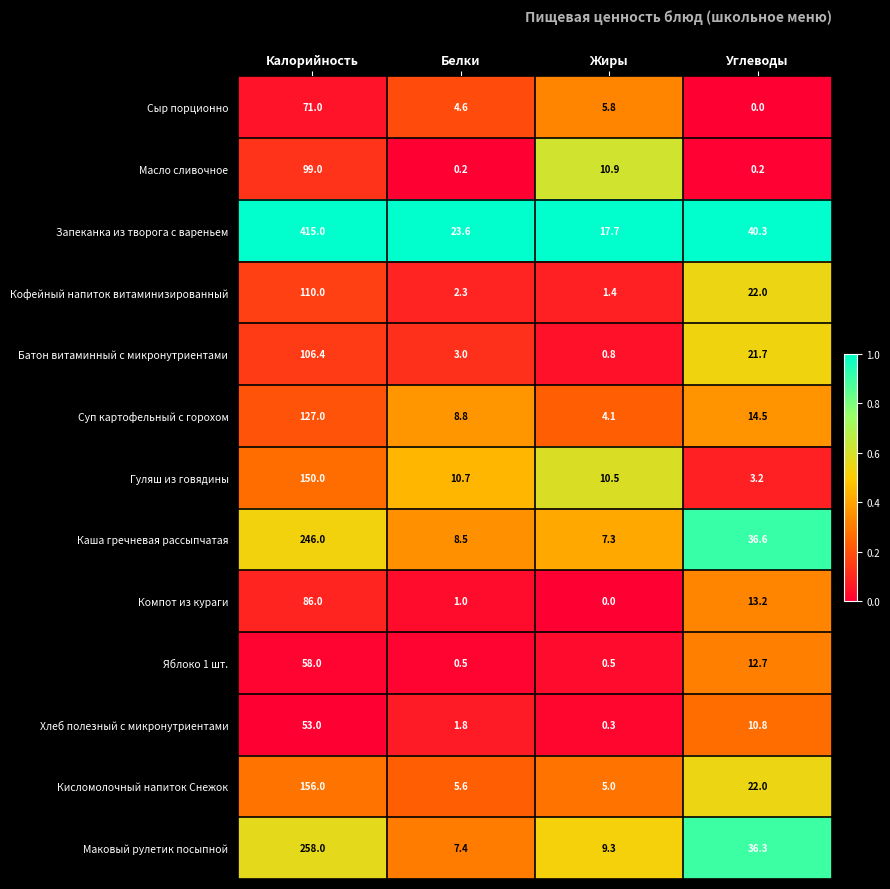

Rank the series by their maximum value, from lowest to highest.

Хлеб полезный с микронутриентами, Яблоко 1 шт., Сыр порционно, Компот из кураги, Масло сливочное, Батон витаминный с микронутриентами, Кофейный напиток витаминизированный, Суп картофельный с горохом, Гуляш из говядины, Кисломолочный напиток Снежок, Каша гречневая рассыпчатая, Маковый рулетик посыпной, Запеканка из творога с вареньем